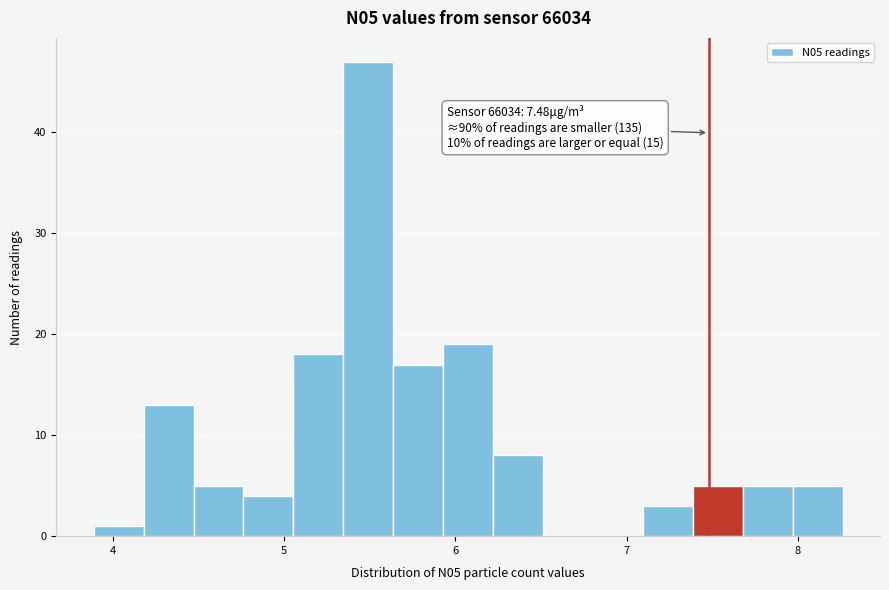

Around what value on the x-axis is the tallest bar? Give the approximate position of its centre, as read against the axis.

5.5